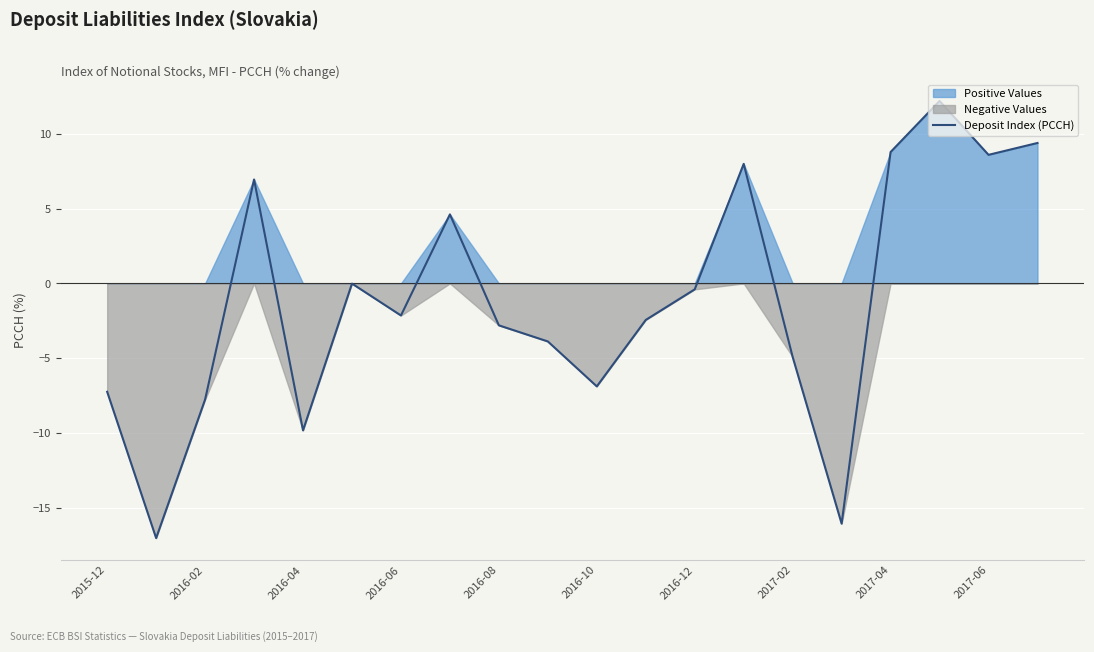

How many positive values are there?

7